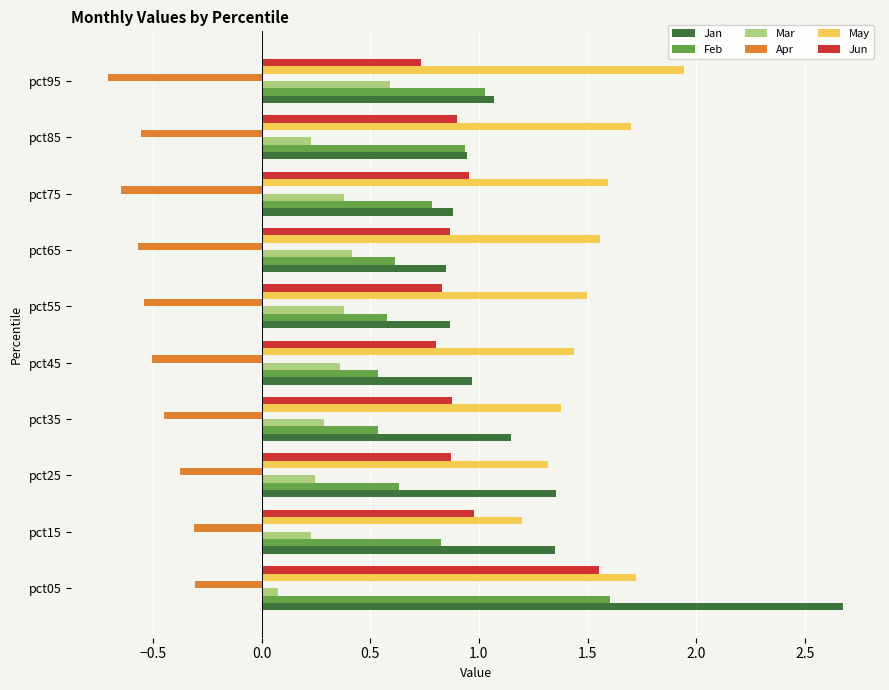

What is the difference between the second highest and minimum values in the Jan series?

0.5